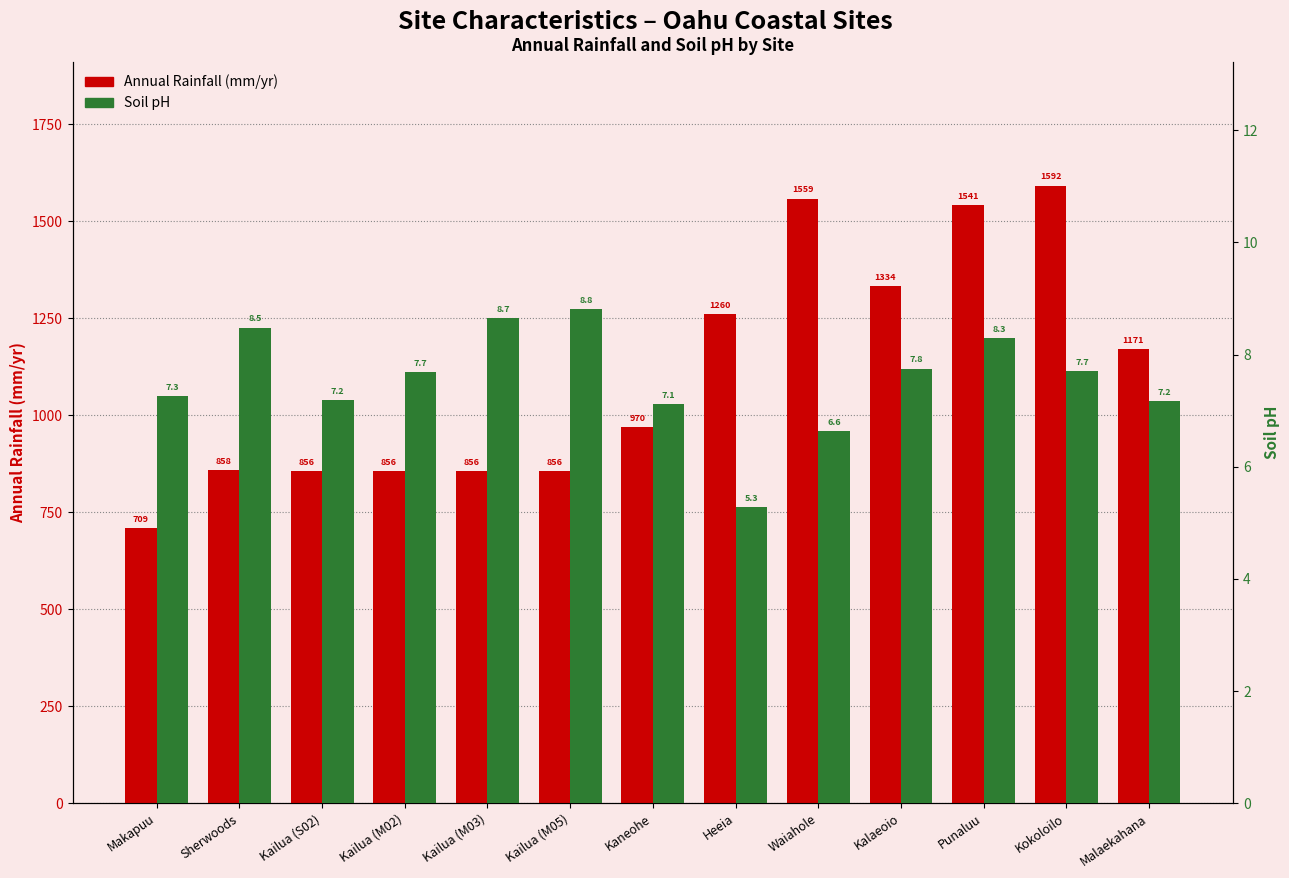

What are all the series names shown in the legend?

Annual Rainfall (mm/yr), Soil pH